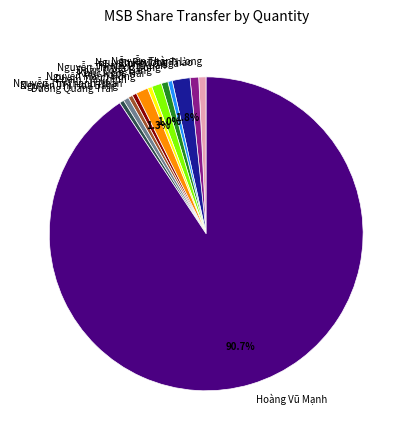

Is there a majority slice in this chart?

Yes